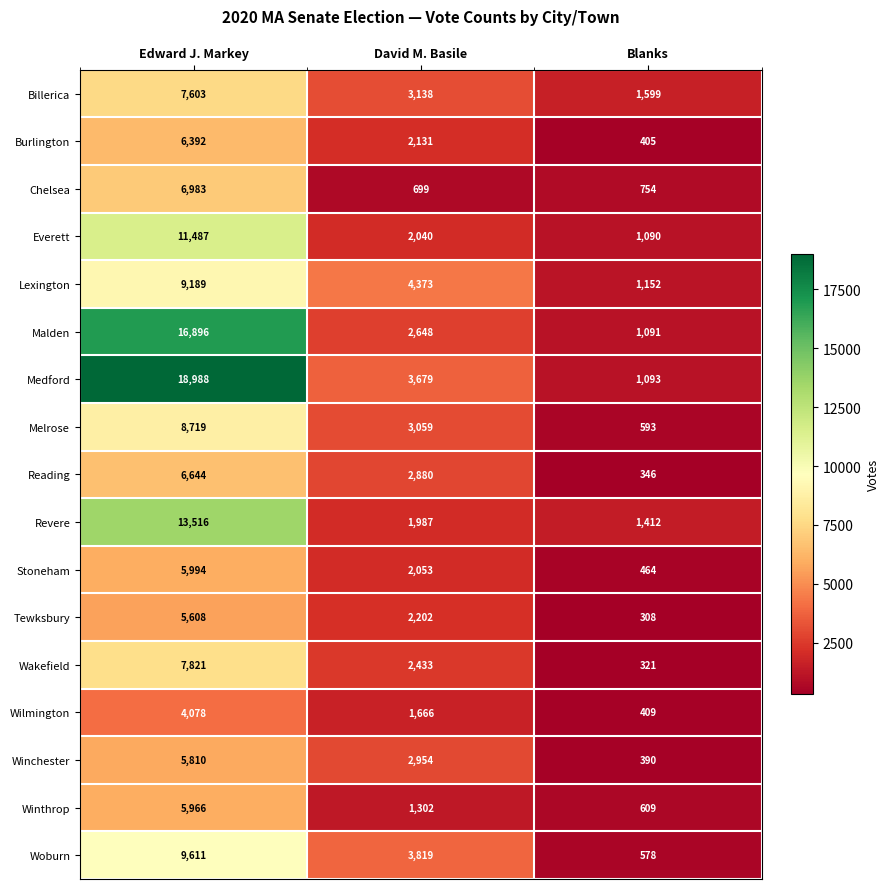

What is the total value across all series at Blanks?

12614